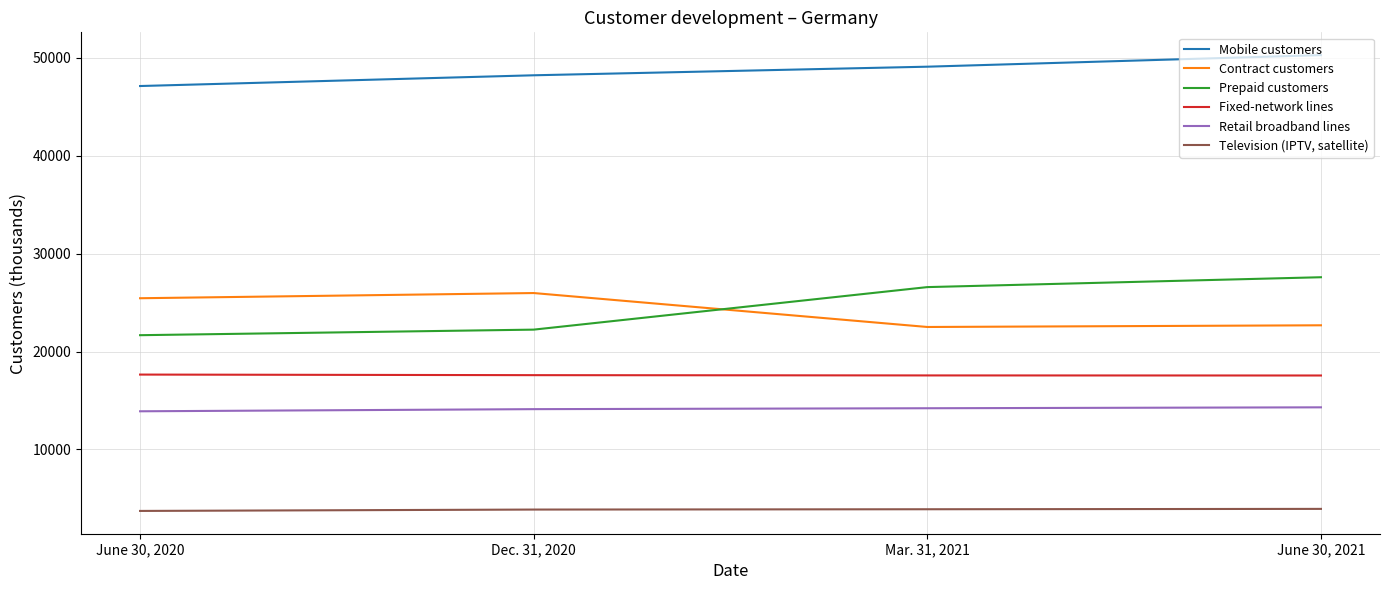

What is the maximum value for Fixed-network lines?

17649